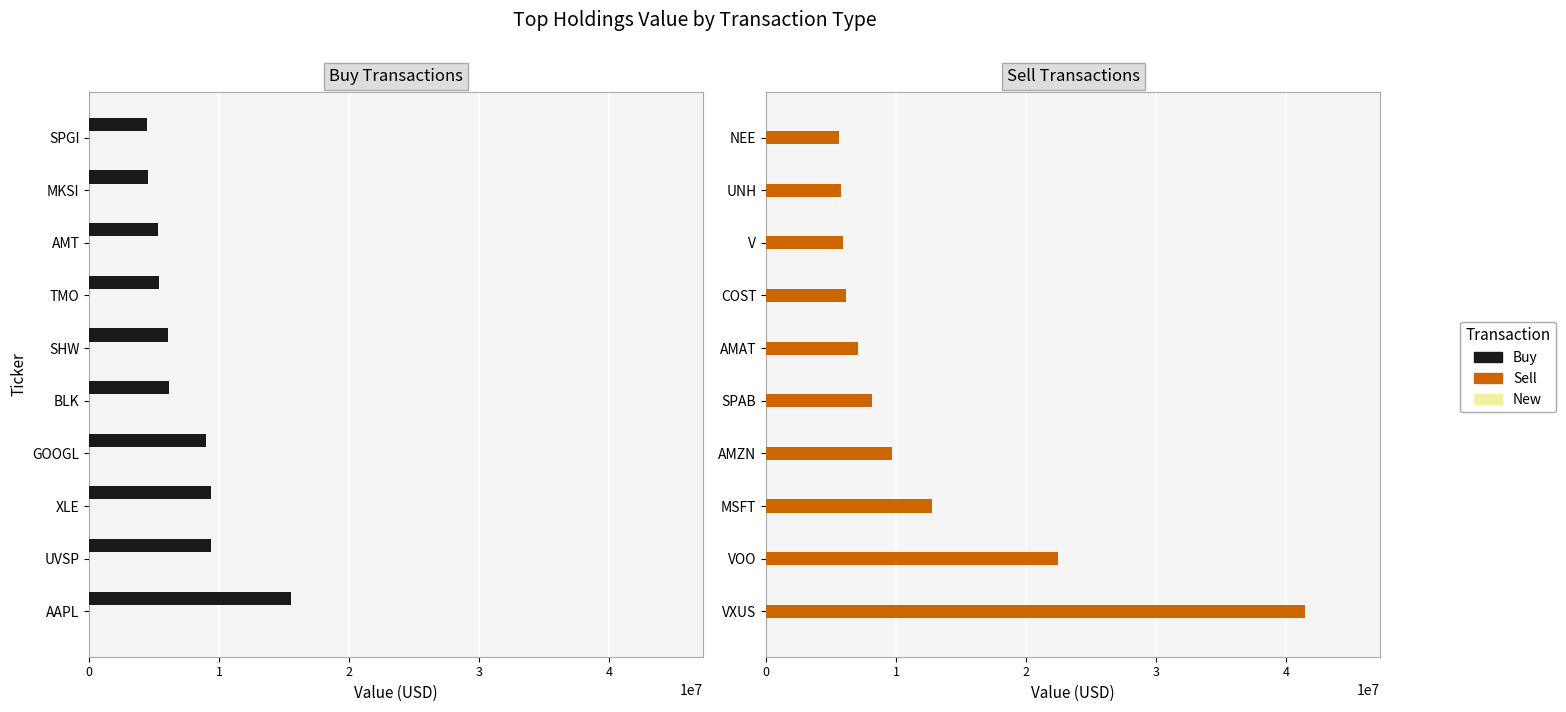

The Buy series shows 0.1 at 3. True or false?

False